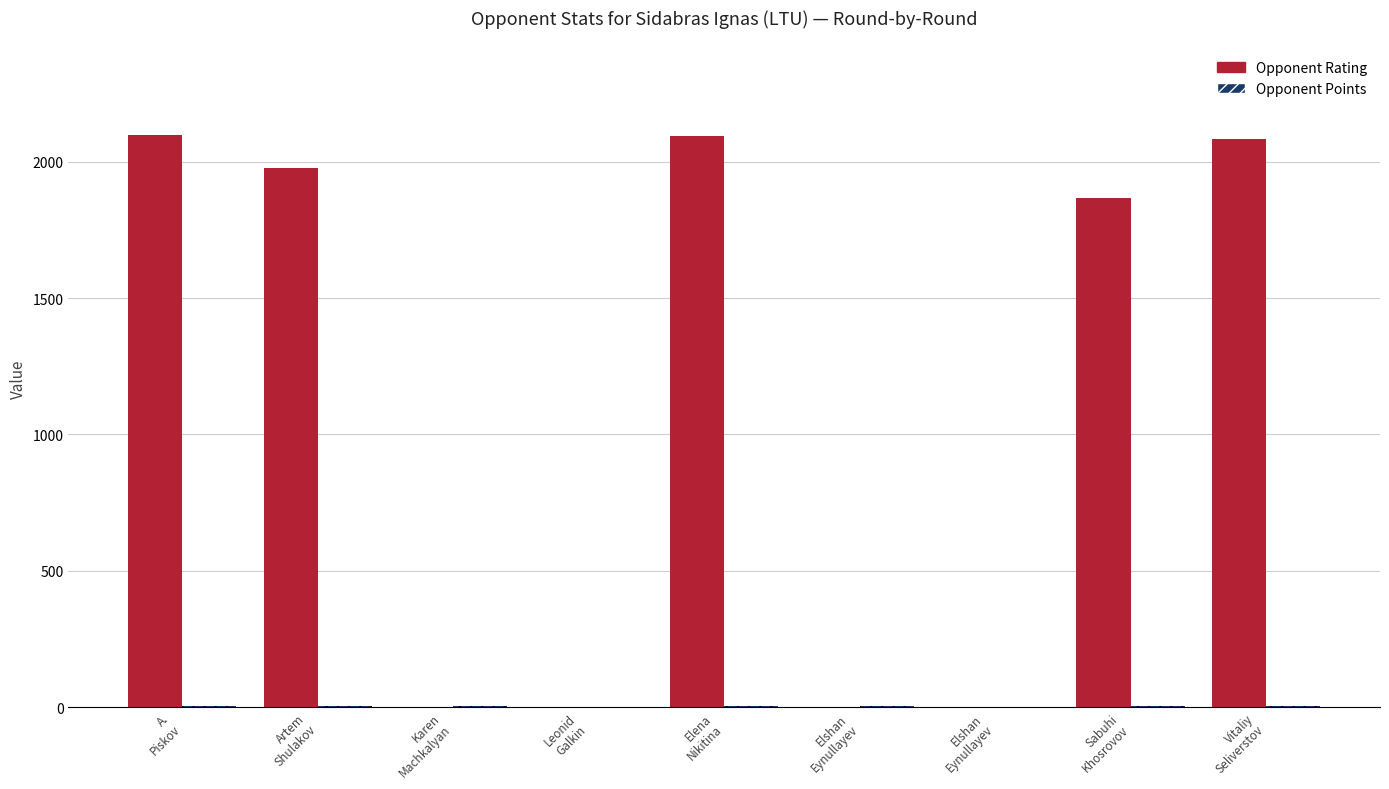

Count the number of categories in the chart.

9